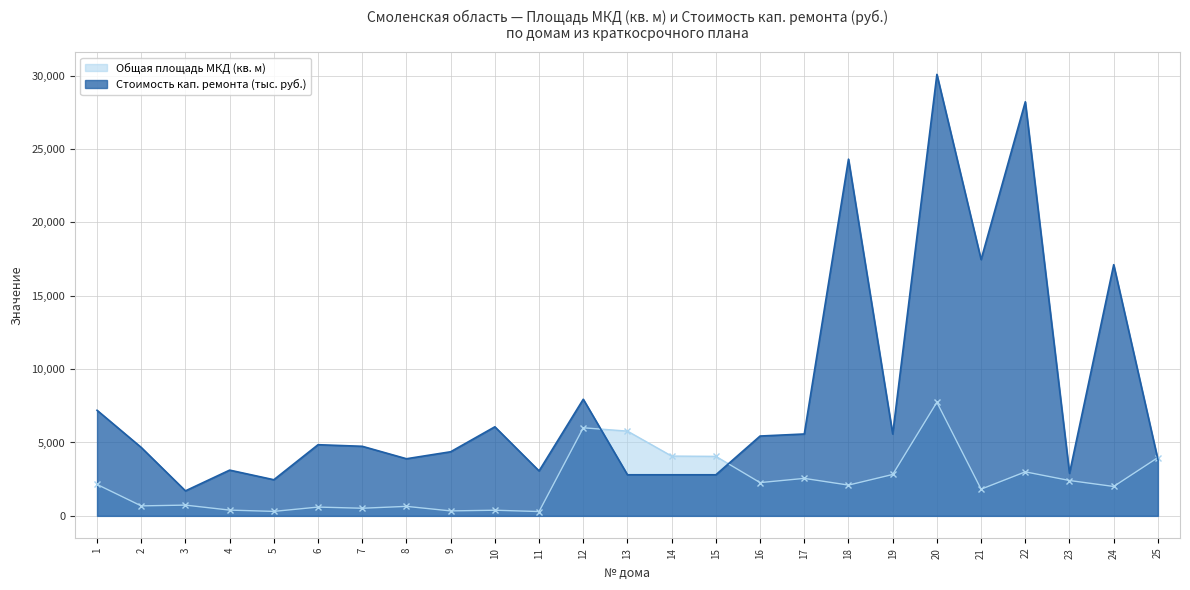

Between 12 and 24, which is larger?

12